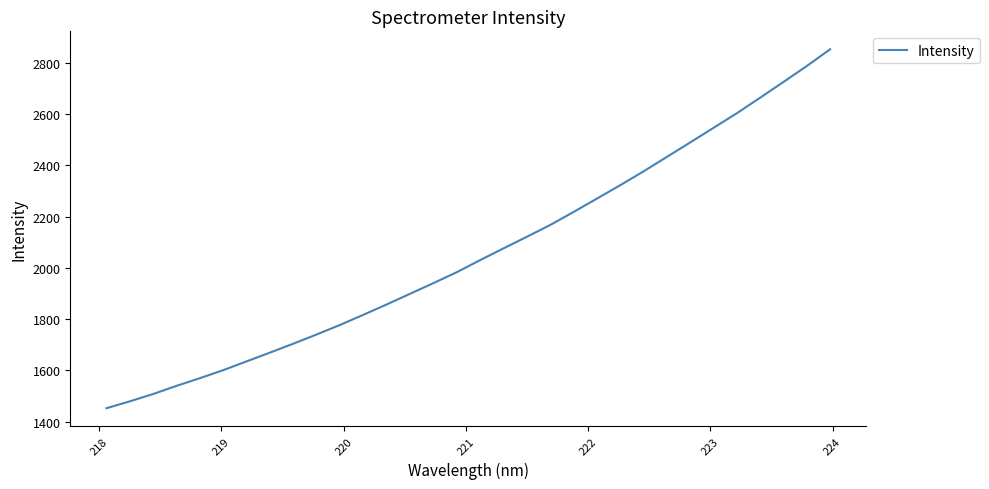

How many lines are shown in the chart?

1